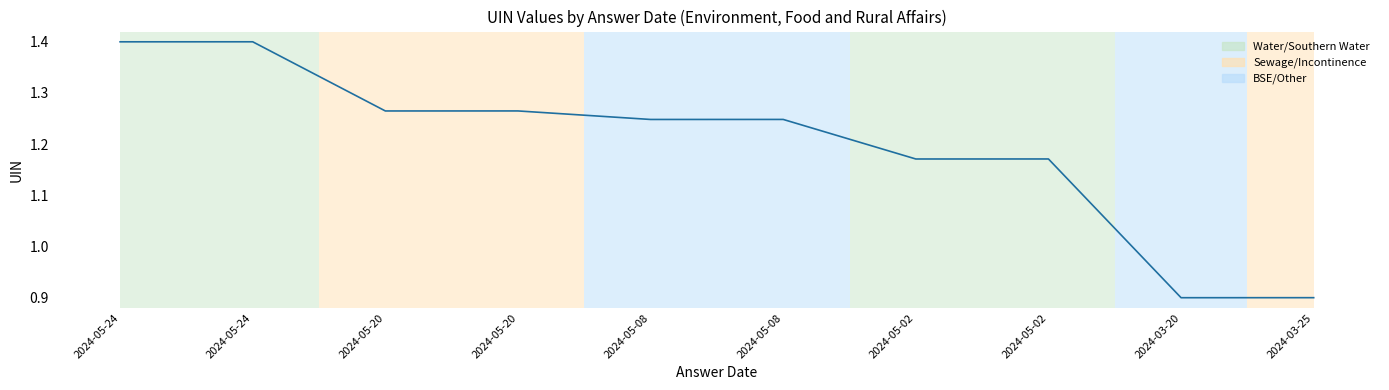

Does the chart display data point markers on the line(s)?

No